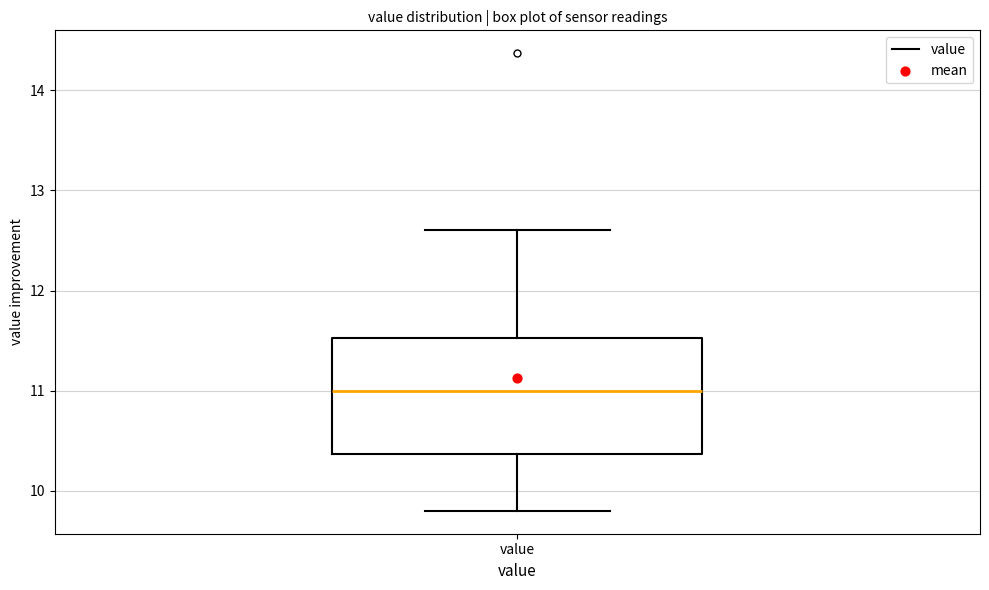

Read this box plot against the y-axis: the position of the median line, the range covered by the box, and the ends of both whiskers. The values are not printed on the chart, so give them approximately, as read against the axis.

median 11.0, box 10.4 to 11.5, whiskers 9.8 to 12.6